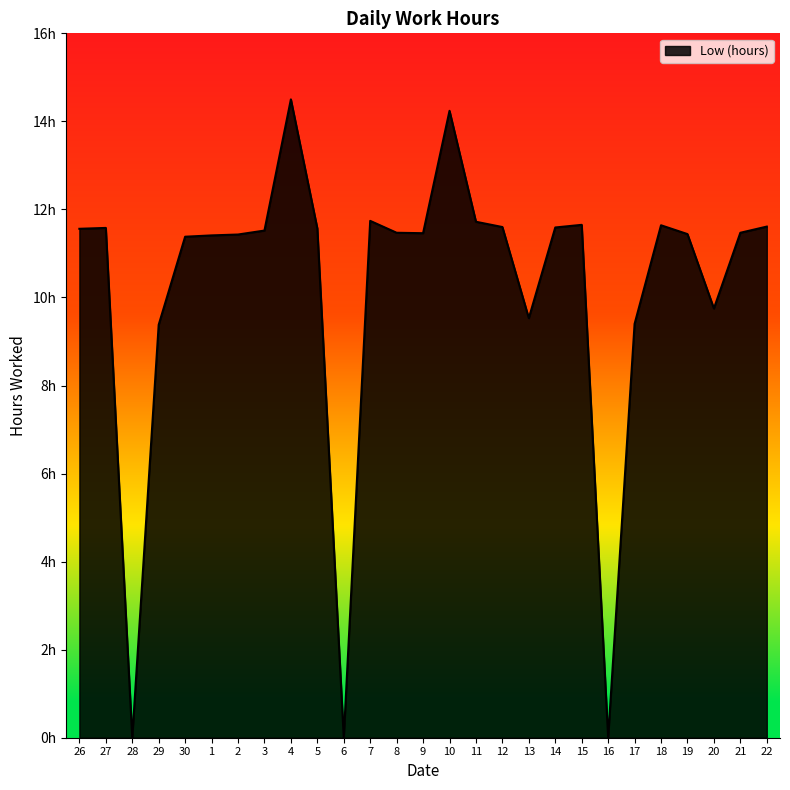

Which label corresponds to the largest value in the chart?

4